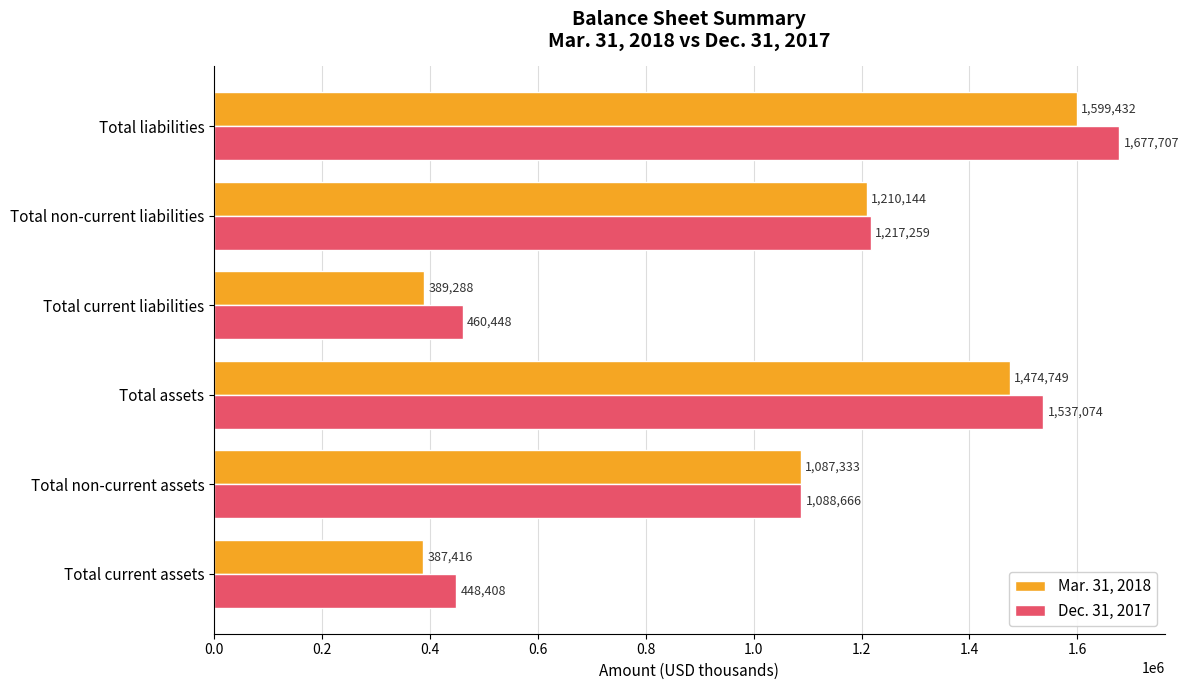

Which series has the widest spread of values?

Dec. 31, 2017